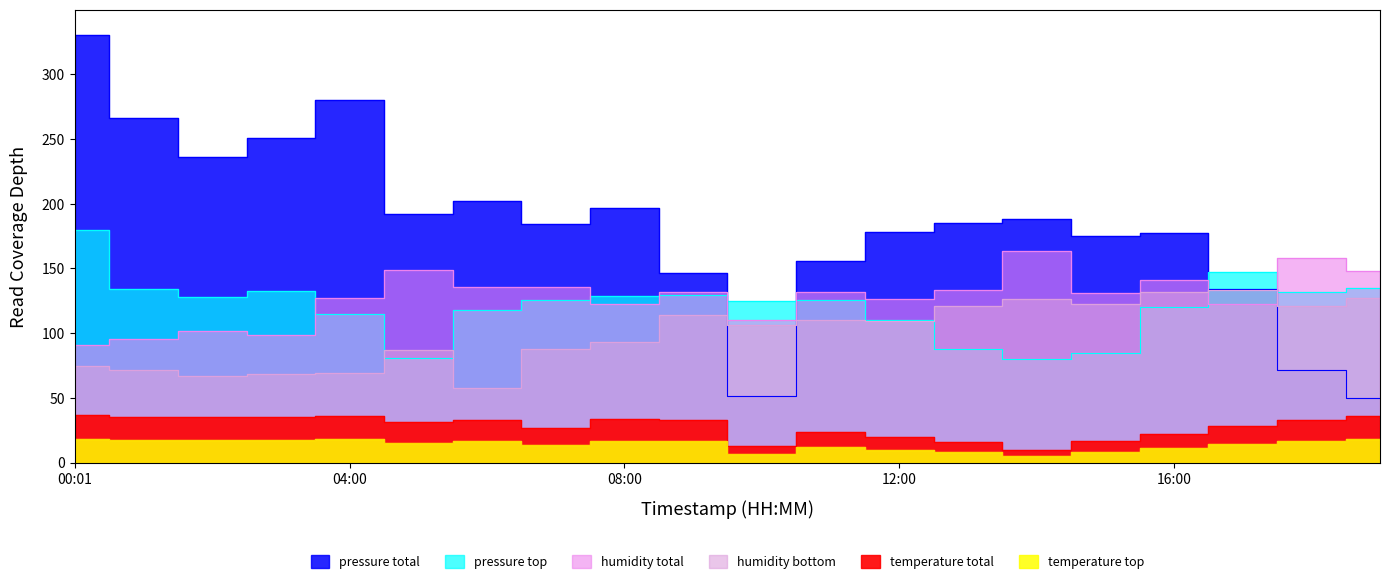

What is the label of the 15th point from the left?

14:00